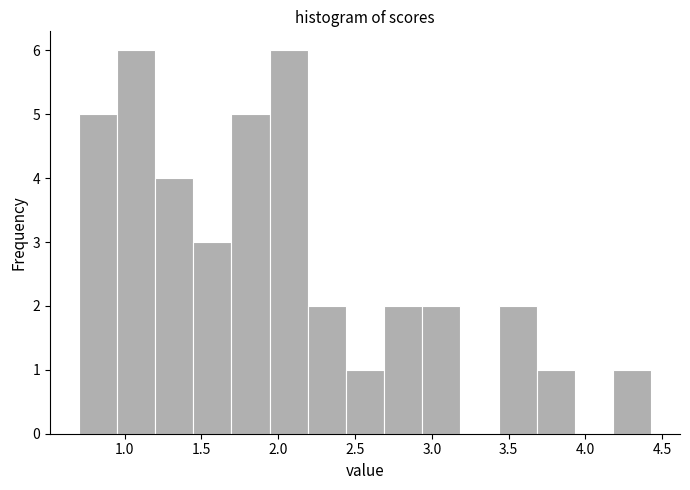

How tall is the bar that spans 4.20 to 4.45 on the x-axis? Neither the bar edges nor the heights are printed on the chart, so give them approximately, as read against the axes.

1